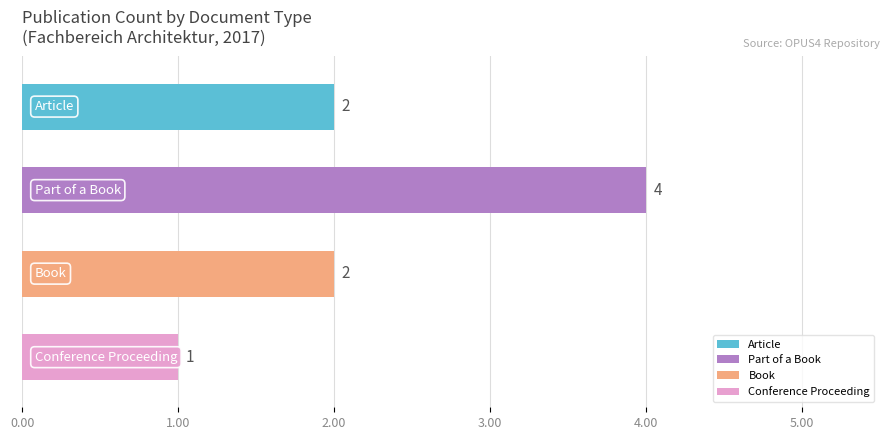

What is the difference between the maximum and minimum values?

3